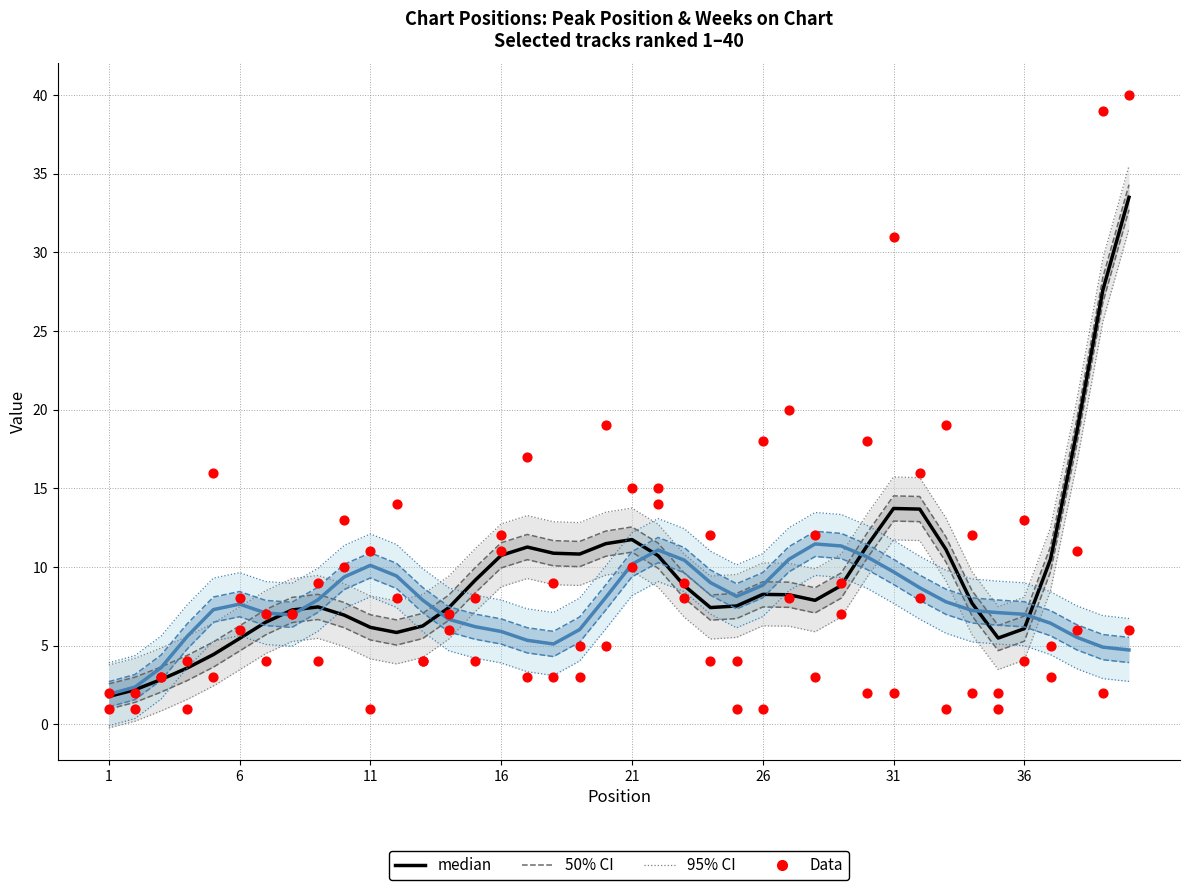

Which series reaches the maximum Y coordinate?

Data (Peak)